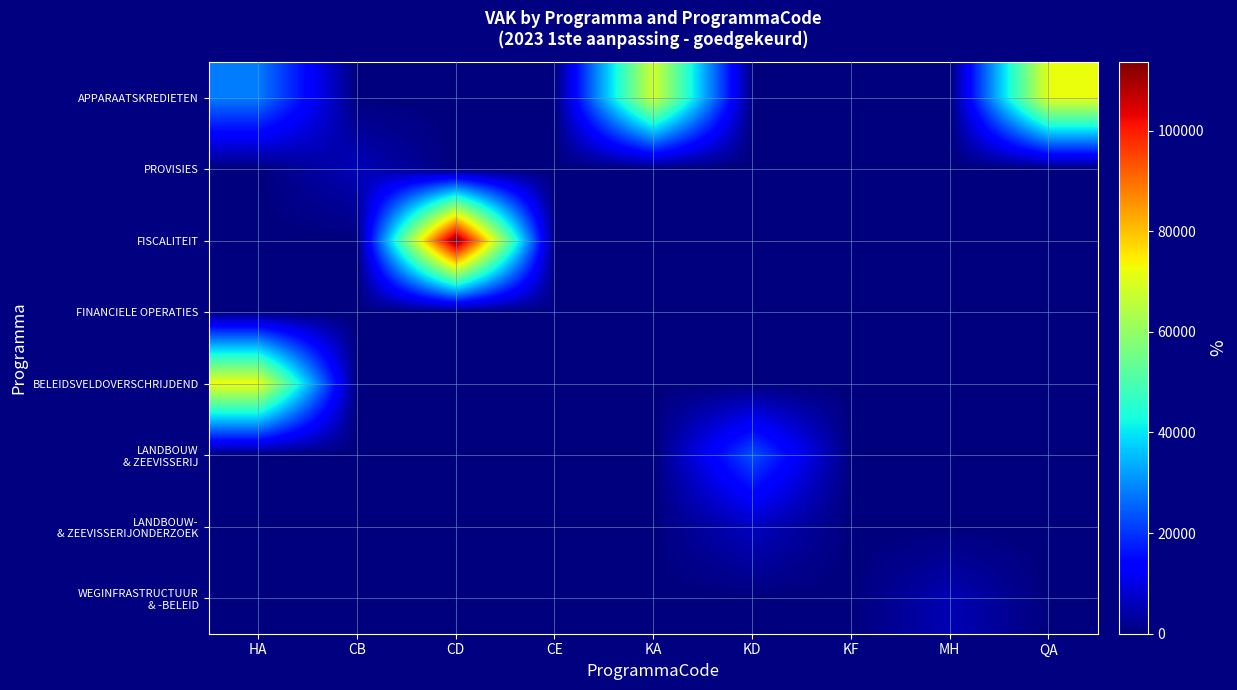

Which series has the widest spread of values?

FISCALITEIT